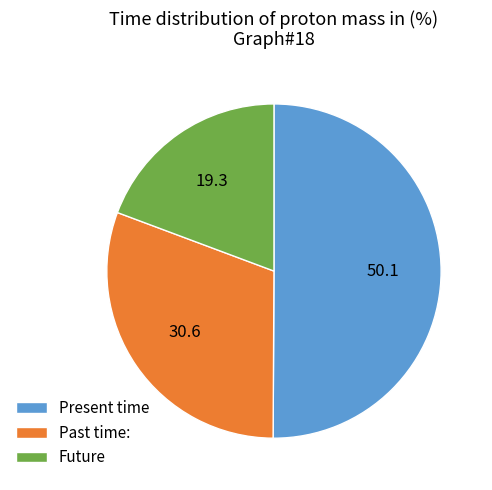

Which category accounts for the majority?

Present time